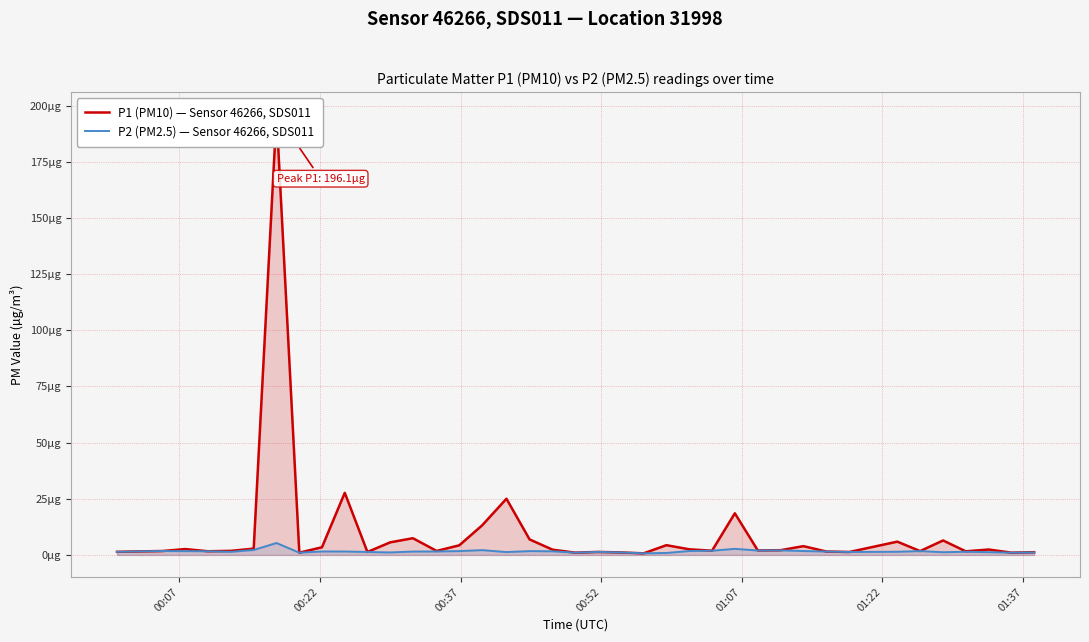

At how many categories does at least one series exceed 134?

1